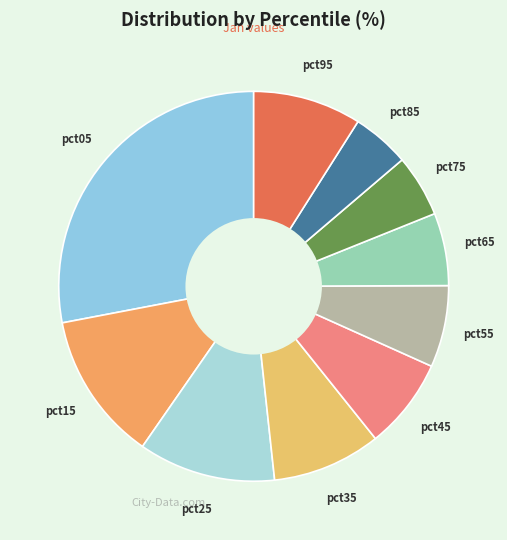

Combined, do pct05 and pct75 account for over 50%?

No